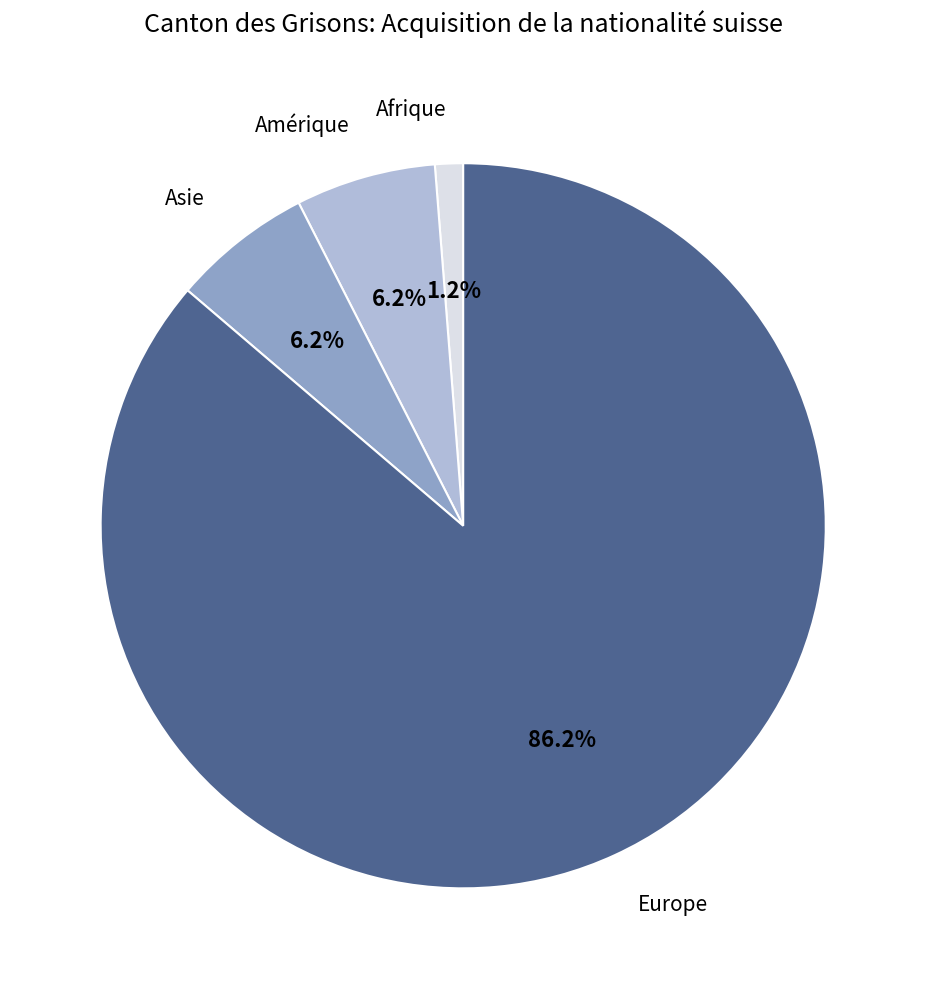

Is there a majority slice in this chart?

Yes